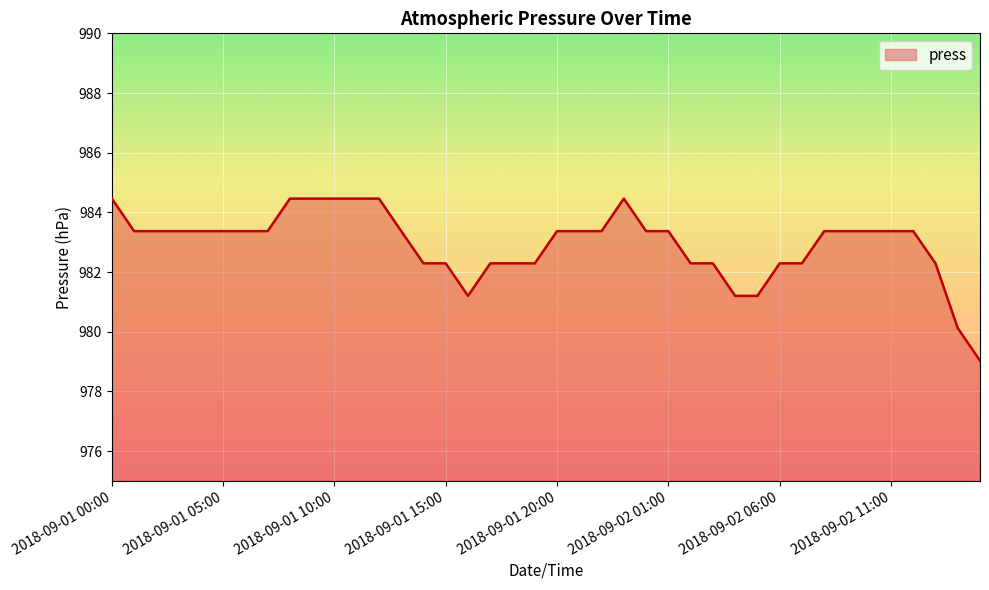

What is the maximum value shown in the chart?

984.5